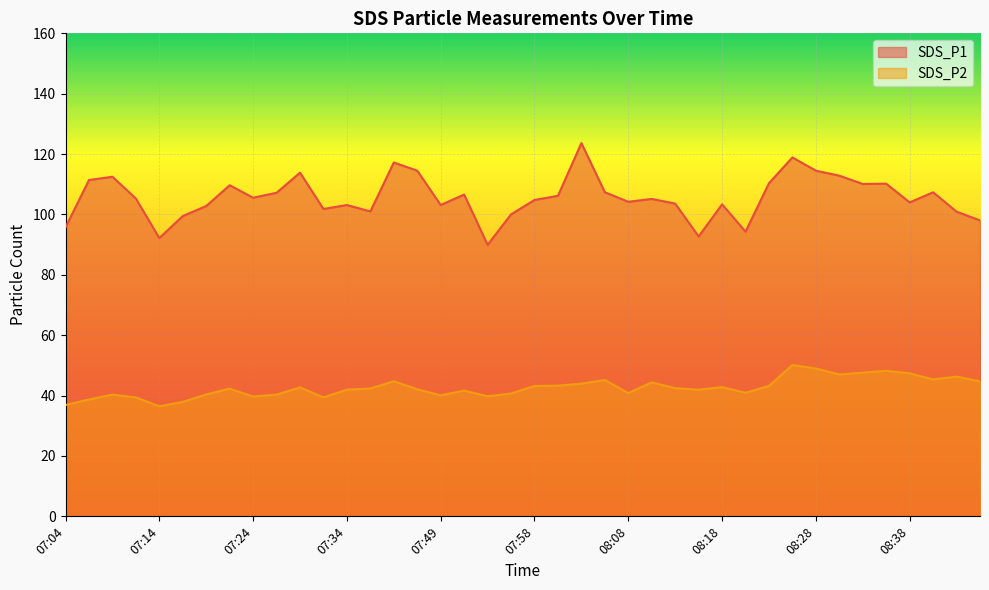

The value of SDS_P2 at 07:09 is 40.3. True or false?

True